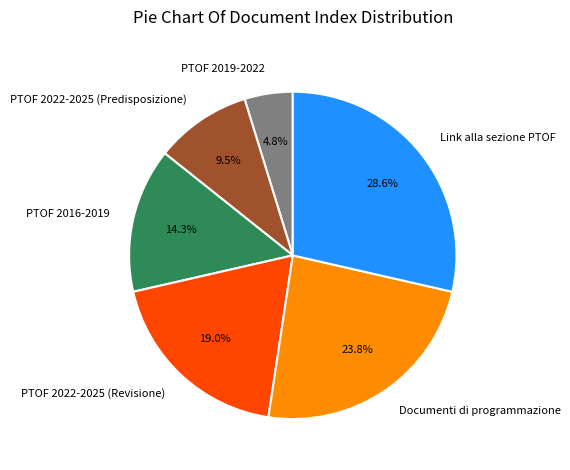

To the nearest percent, what is the difference between the PTOF 2022-2025 (Predisposizione) and PTOF 2019-2022 slice percentages?

5%